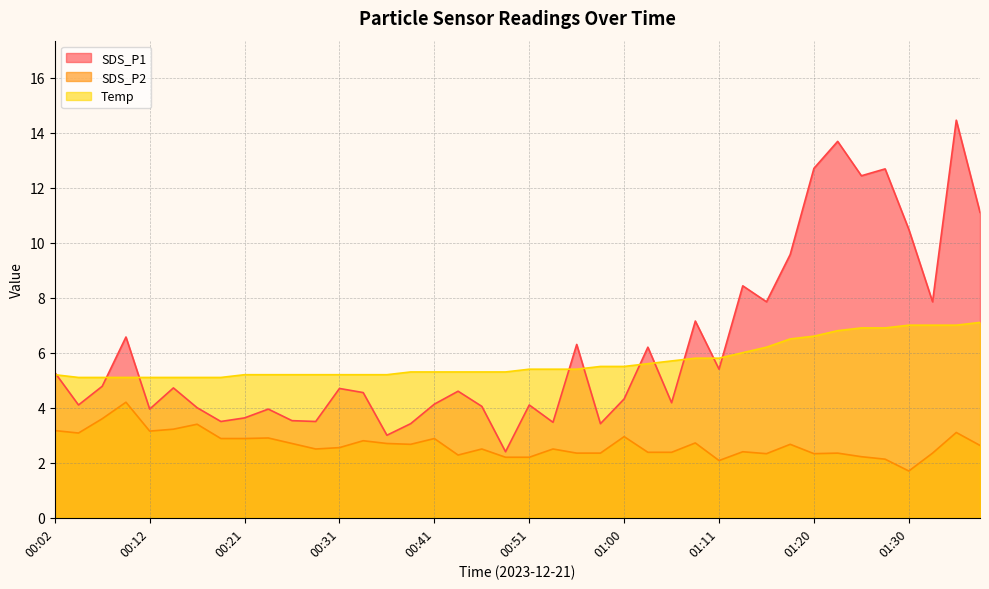

Between 00:48 and 01:30, which is larger?

01:30